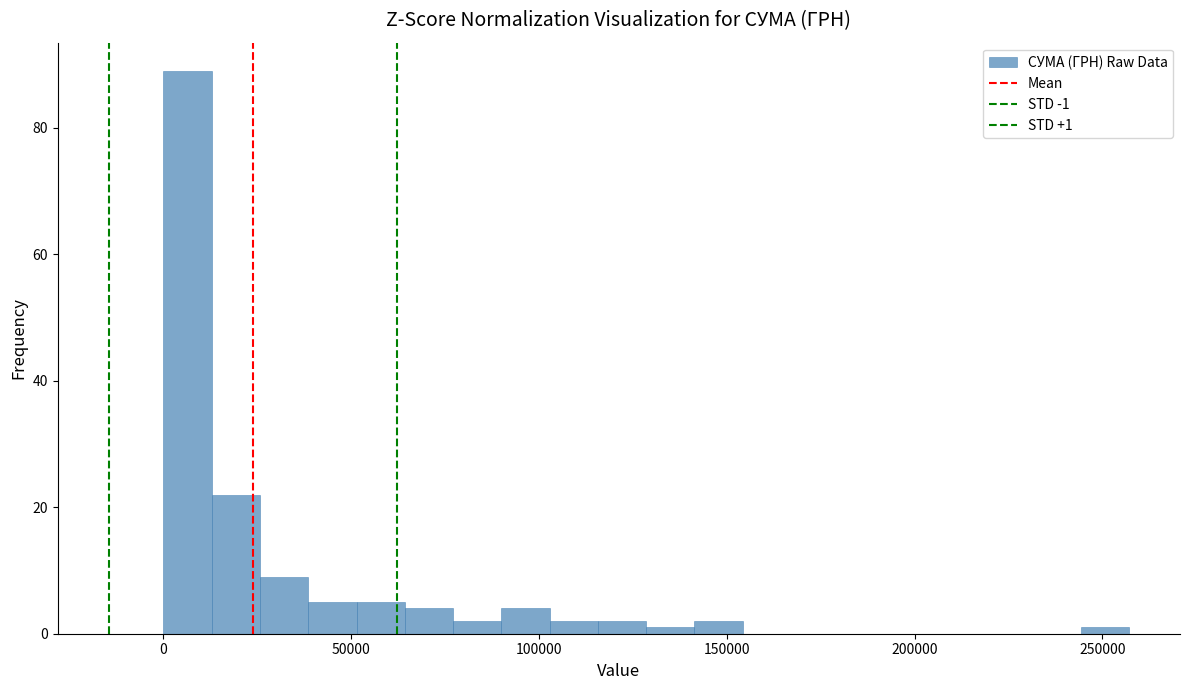

Around what value on the x-axis is the tallest bar? Give the approximate position of its centre, as read against the axis.

5000